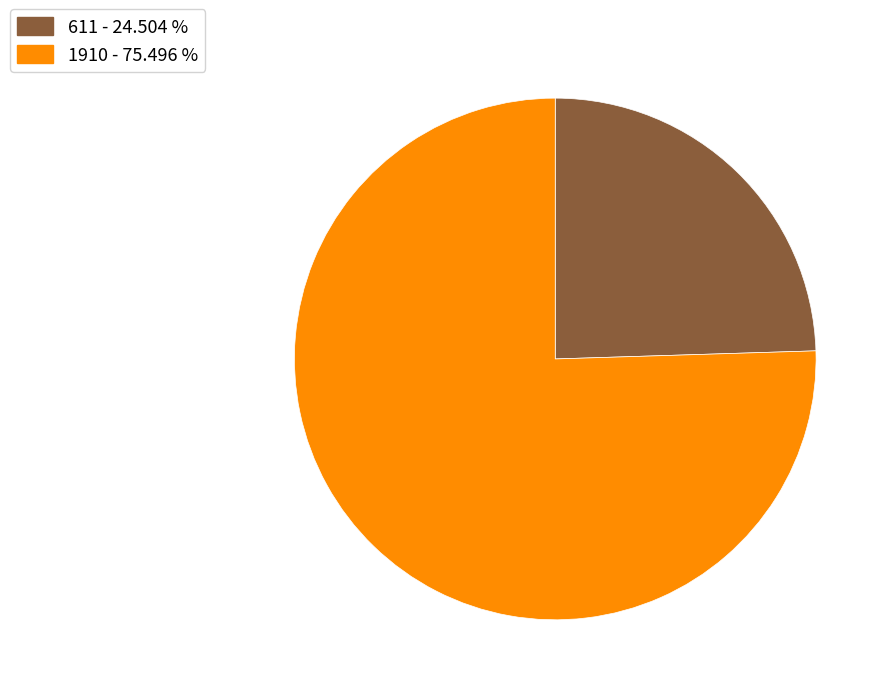

True or false: 611 accounts for 15% of the total.

False